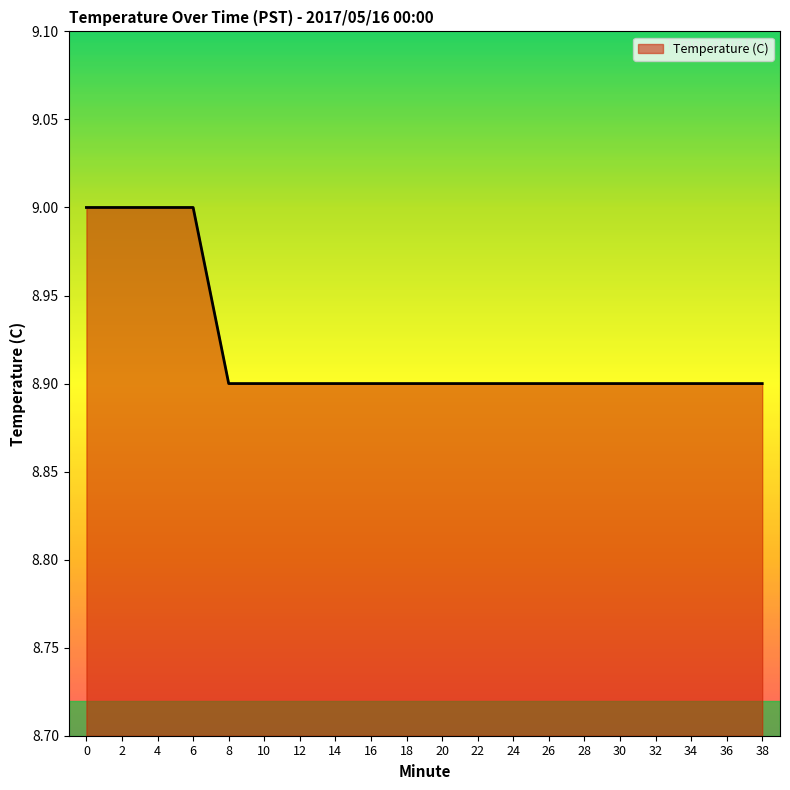

Reading left to right, what are all the values shown in this chart?

9.0	9.0	9.0	9.0	8.9	8.9	8.9	8.9	8.9	8.9	8.9	8.9	8.9	8.9	8.9	8.9	8.9	8.9	8.9	8.9